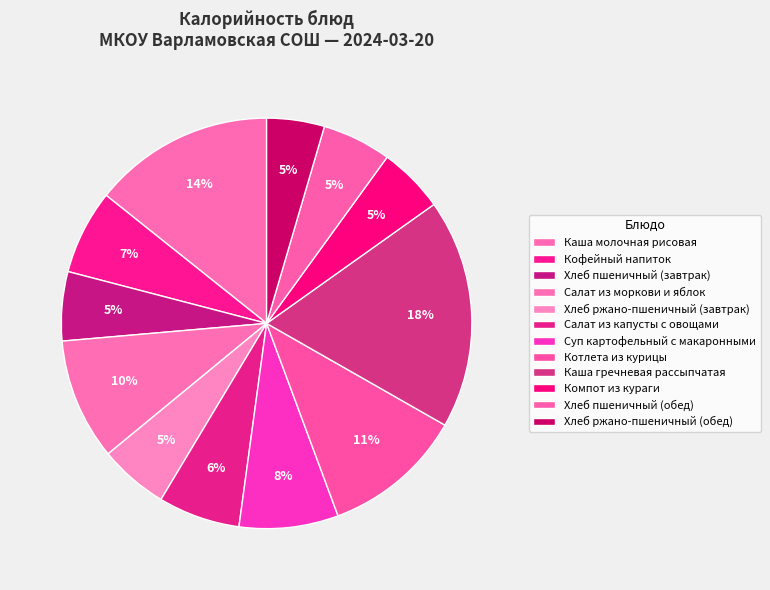

To the nearest percent, what is the difference between the largest and smallest slice percentages?

14%